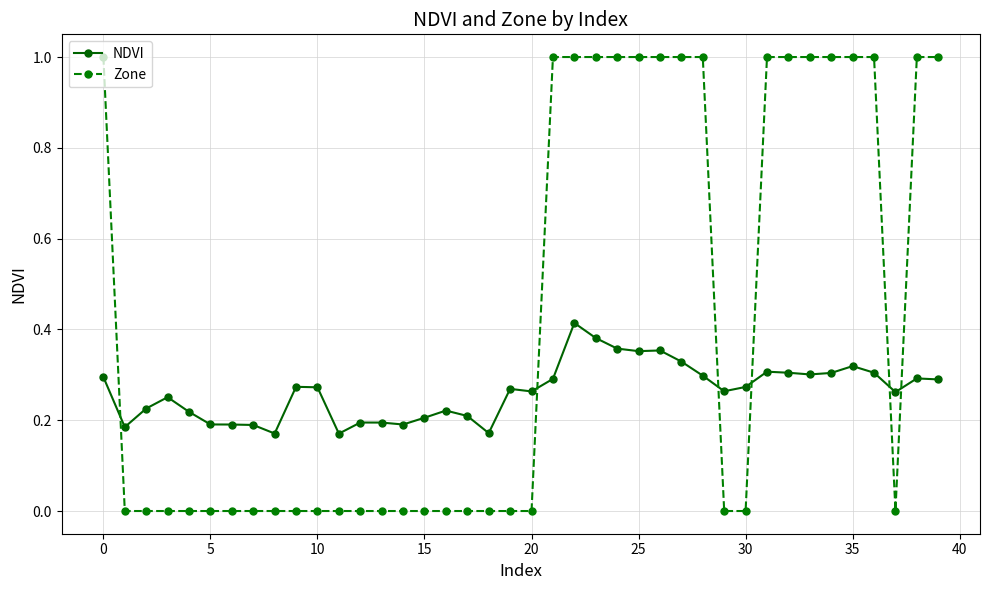

Which series has the largest range (max minus min)?

Zone